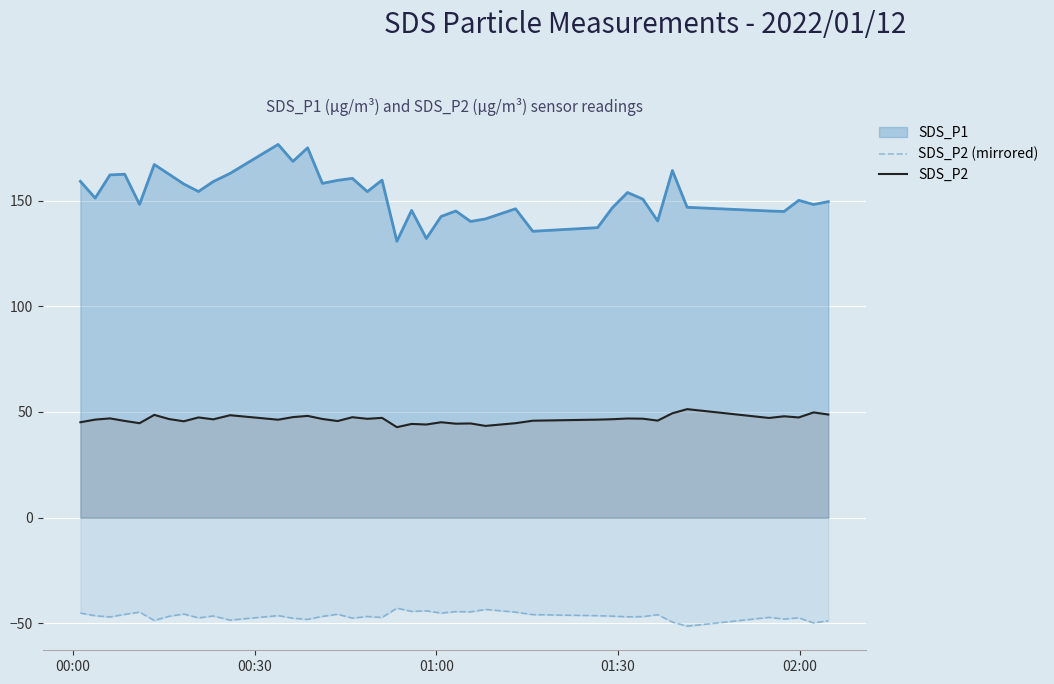

How many interior local valleys does the SDS_P2 (mirrored) series have?

14